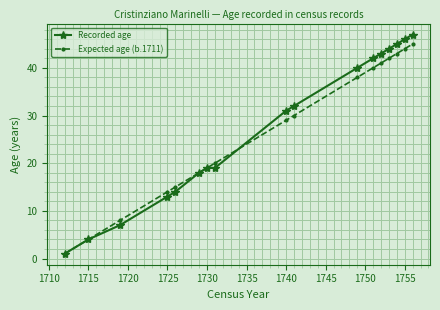

What is the maximum value for Expected age (b.1711)?

45